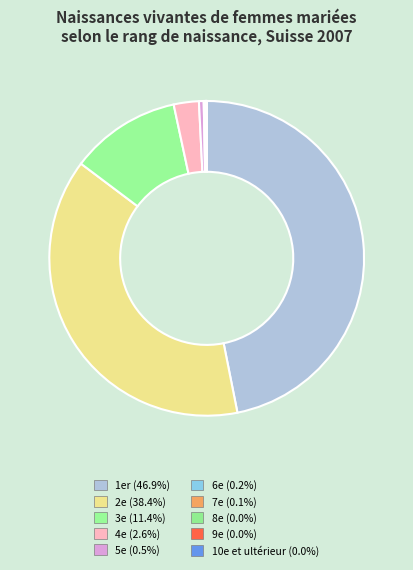

Is there a majority slice in this chart?

No